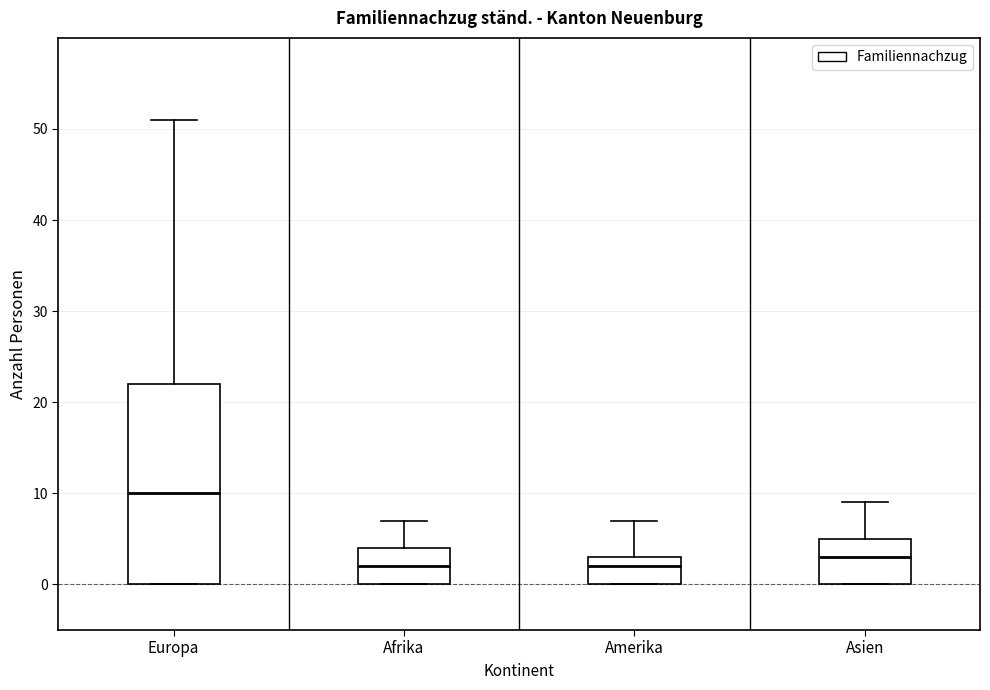

Comparing the boxes themselves (not the whiskers), which one is the tallest?

Europa